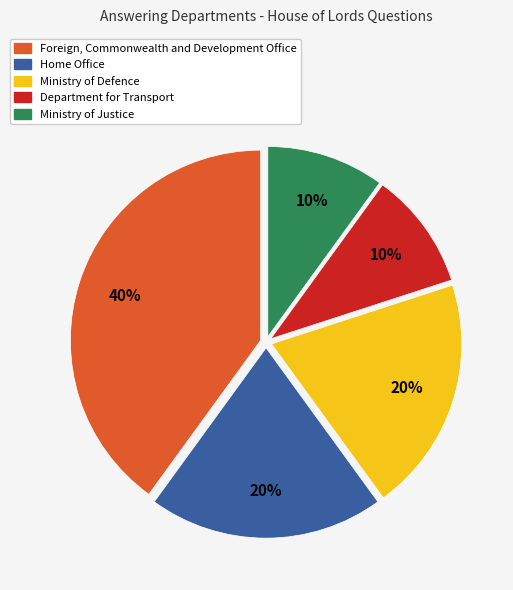

Does Foreign, Commonwealth and Development Office account for over 50% of the chart?

No